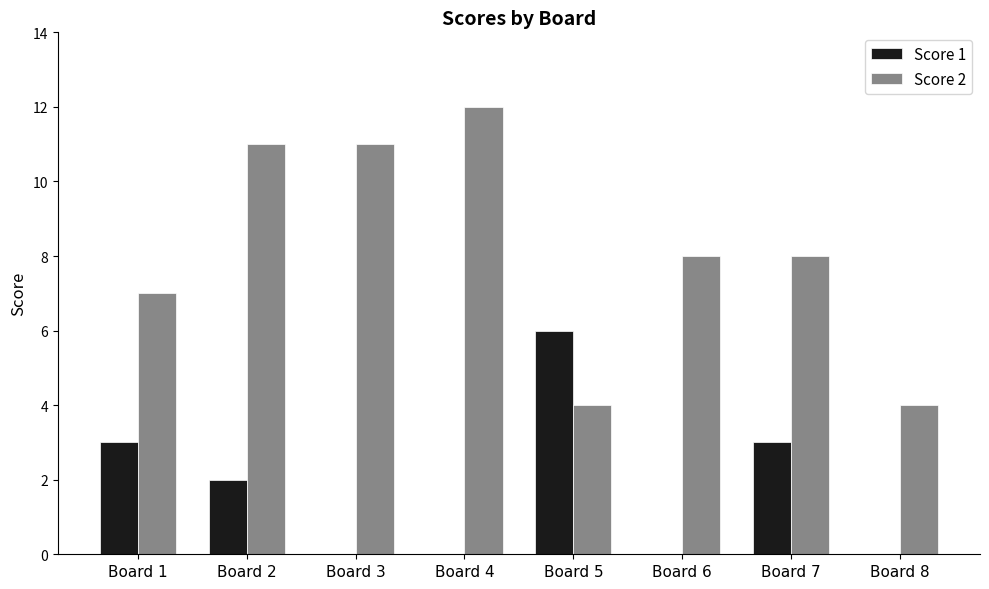

True or false: Score 2 has a value of 13 at Board 6.

False